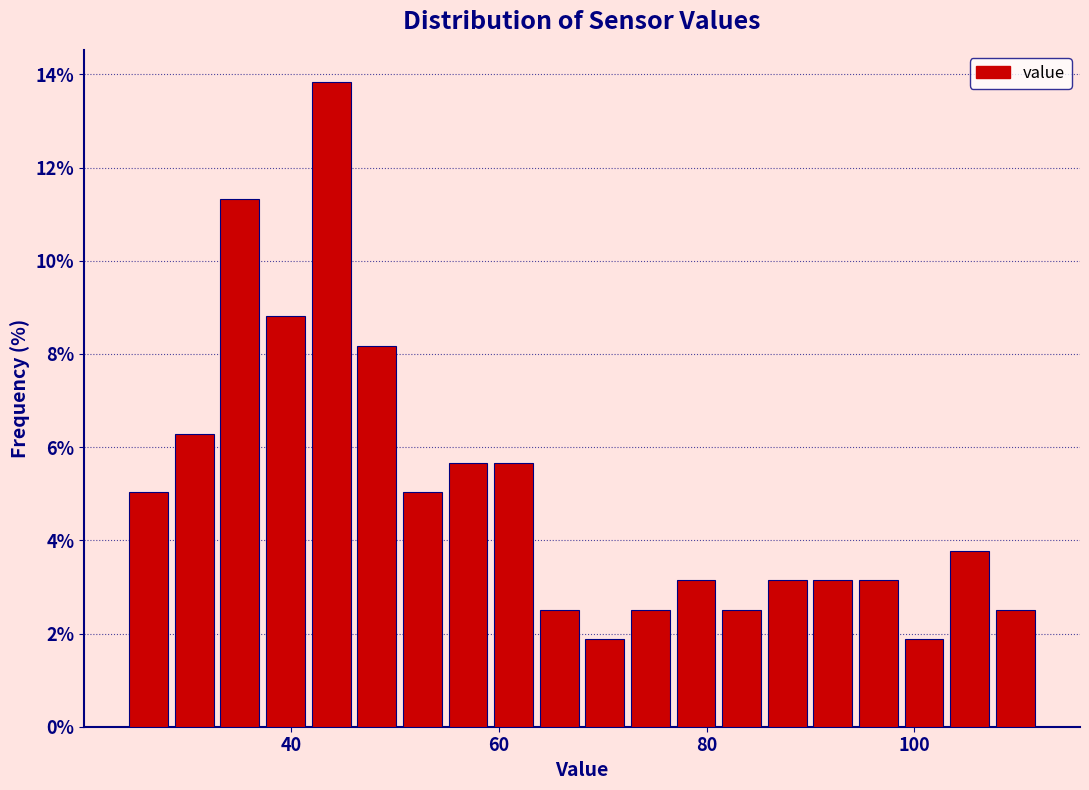

Around what value on the x-axis is the tallest bar? Give the approximate position of its centre, as read against the axis.

44